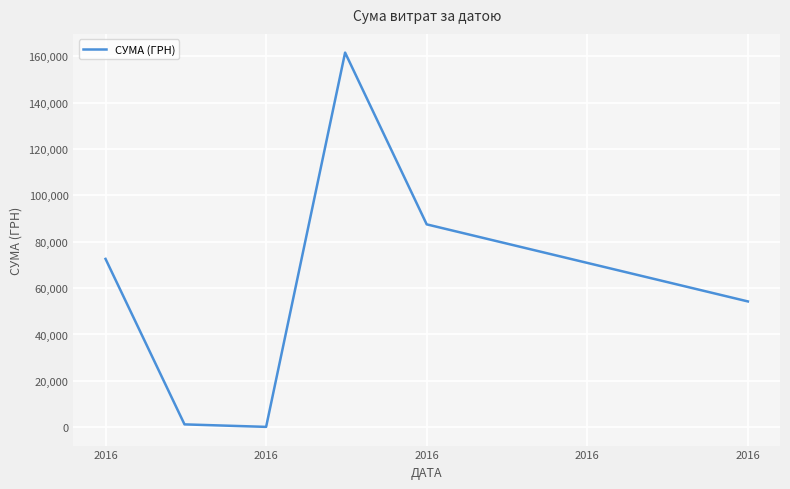

What is the difference between the second highest and second lowest values?

86220.7